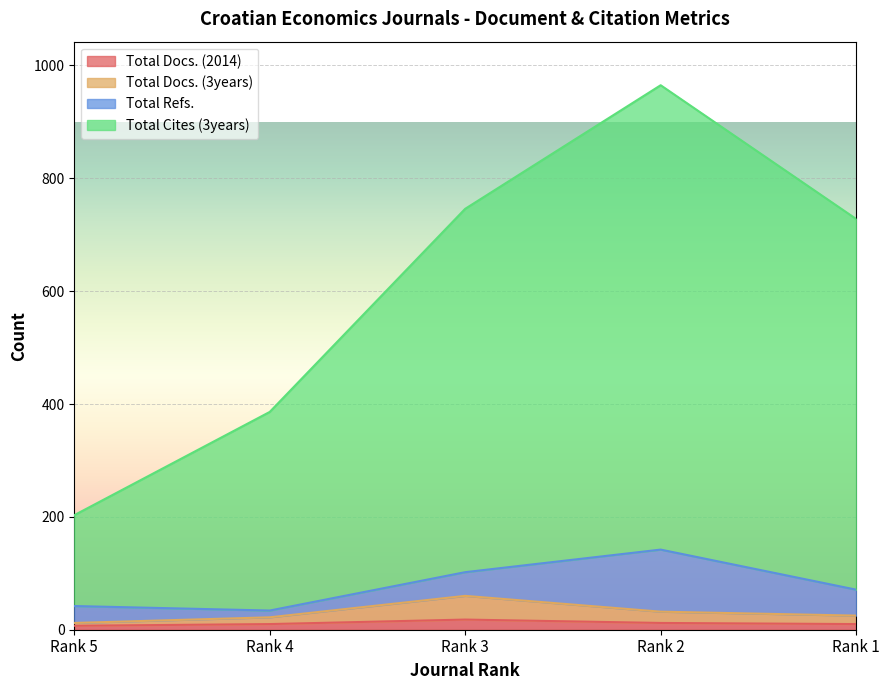

How many interior local peaks does the Total Docs. (2014) series have?

1